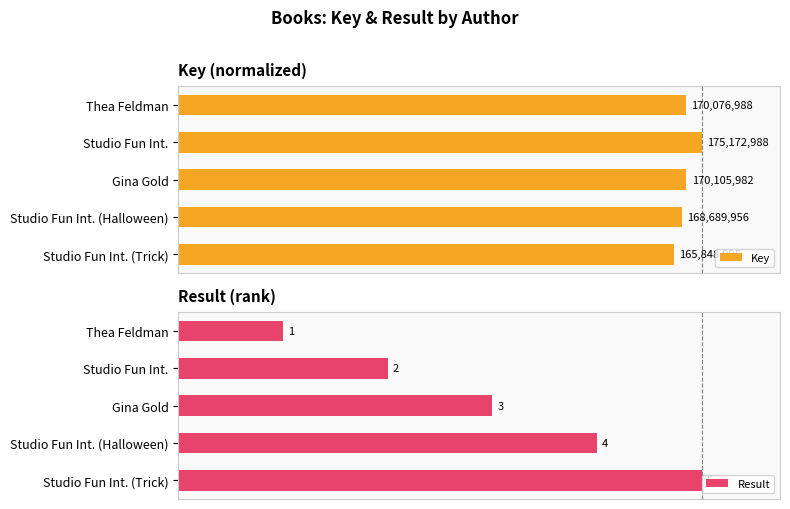

What are all the series names shown in the legend?

Key, Result